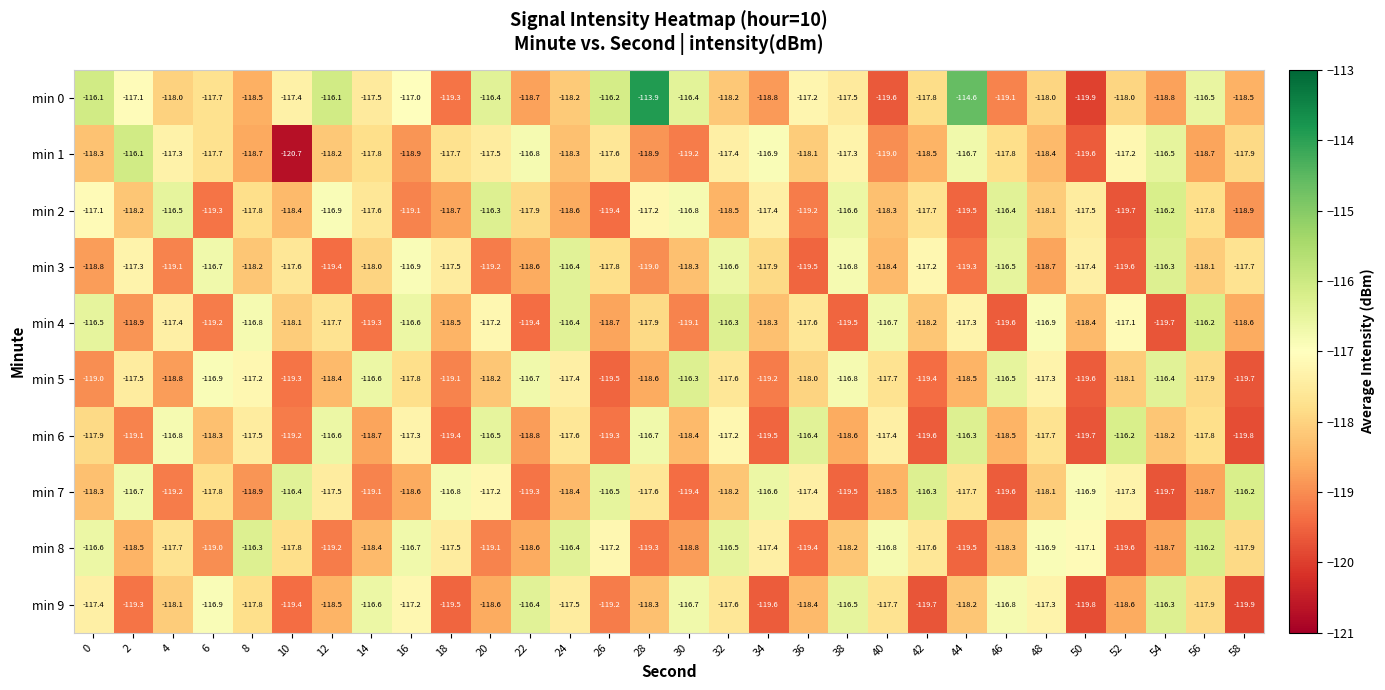

What is the smallest value displayed?

-120.7